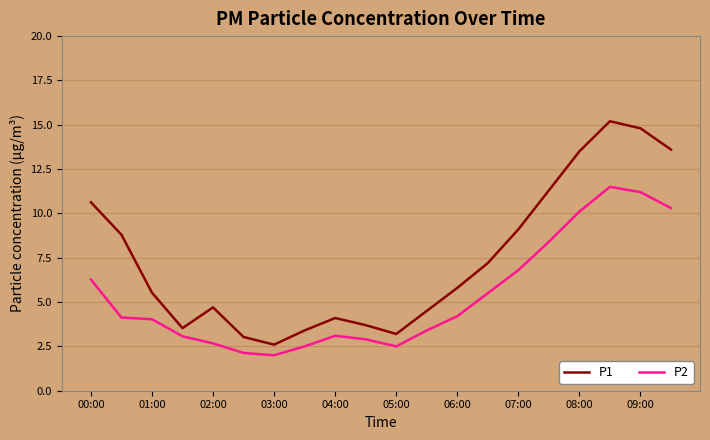

Which series has the largest total across all categories?

P1